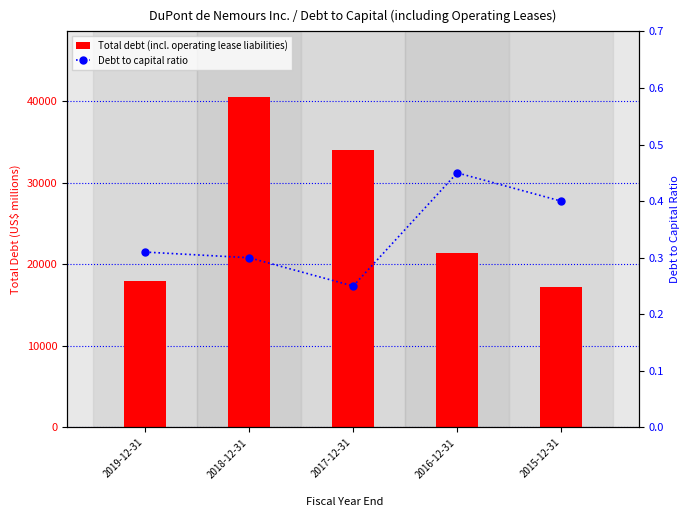

What are all the series names shown in the legend?

Total debt (incl. operating lease liabilities), Debt to capital ratio